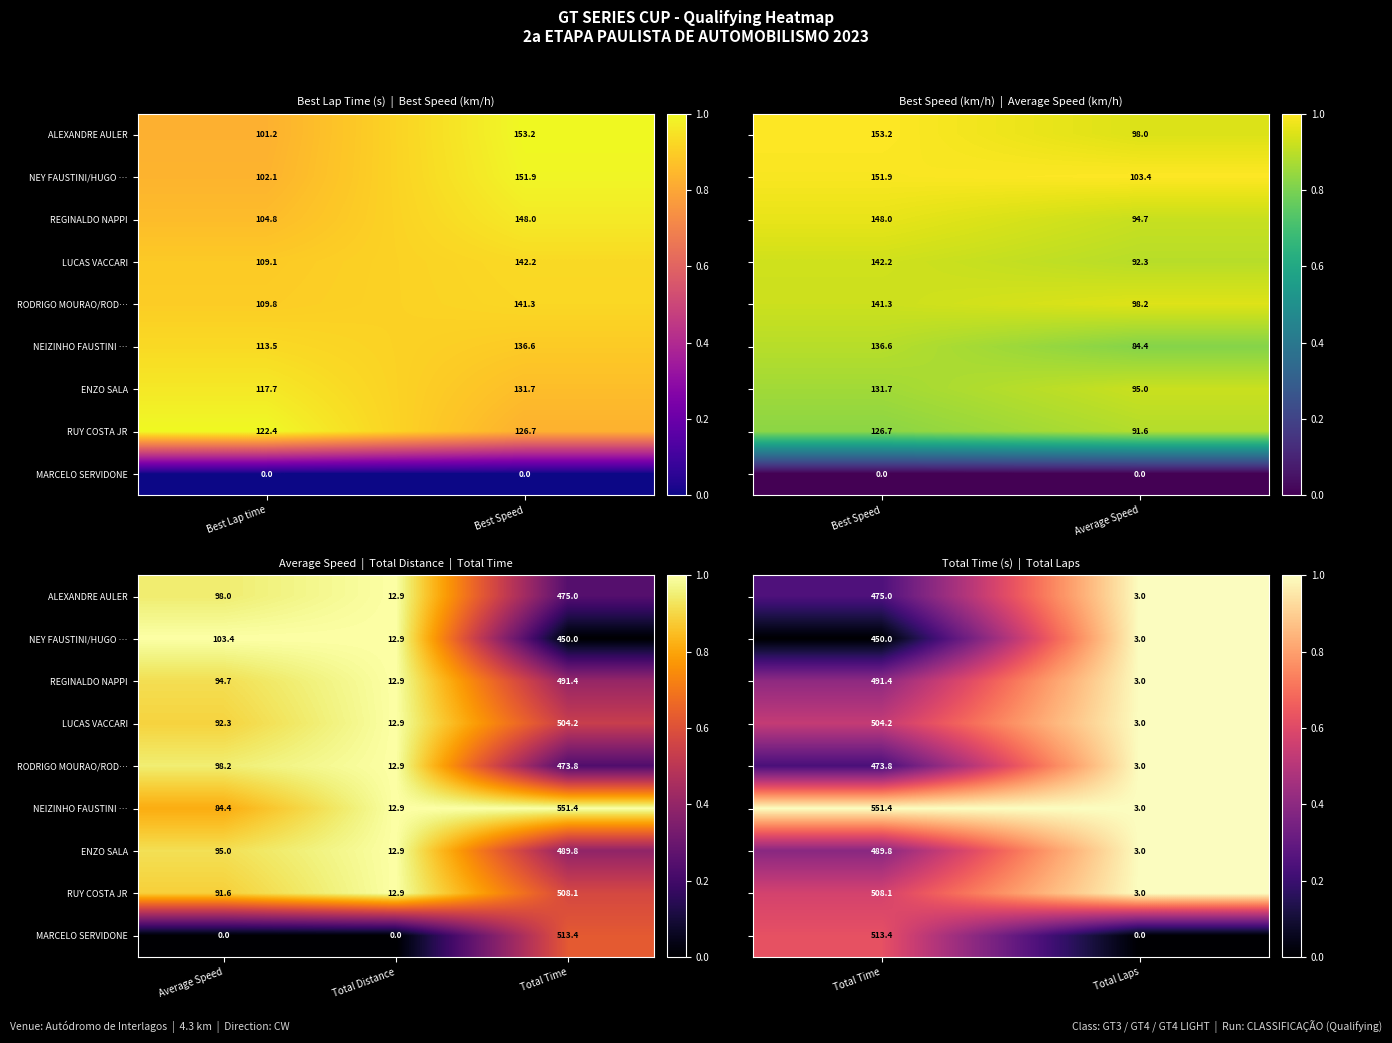

Is it true that ALEXANDRE AULER equals 1.6 at Total Laps?

False